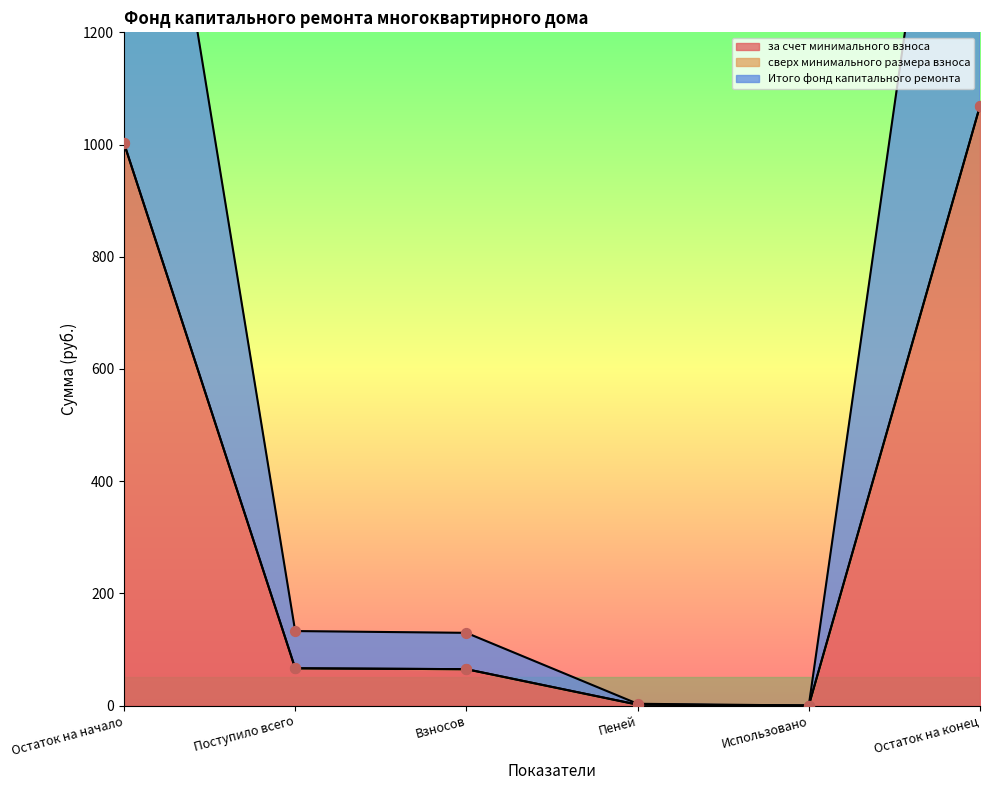

At which label does за счет минимального взноса reach its peak?

Остаток на конец